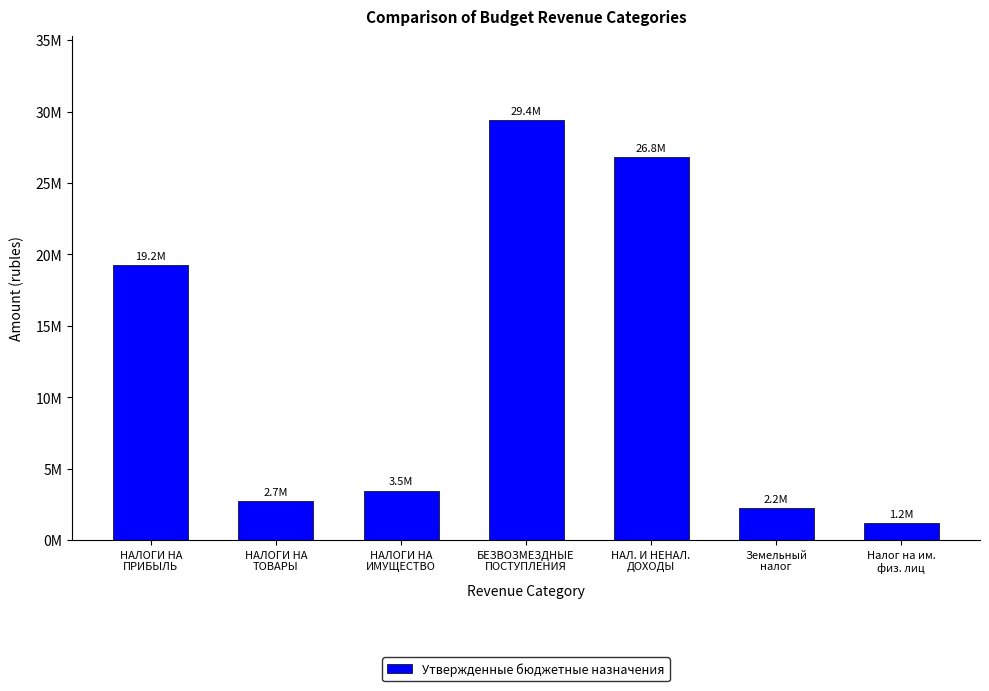

Rank the categories by value from lowest to highest.

Налог на им.
физ. лиц, Земельный
налог, НАЛОГИ НА
ТОВАРЫ, НАЛОГИ НА
ИМУЩЕСТВО, НАЛОГИ НА
ПРИБЫЛЬ, НАЛ. И НЕНАЛ.
ДОХОДЫ, БЕЗВОЗМЕЗДНЫЕ
ПОСТУПЛЕНИЯ